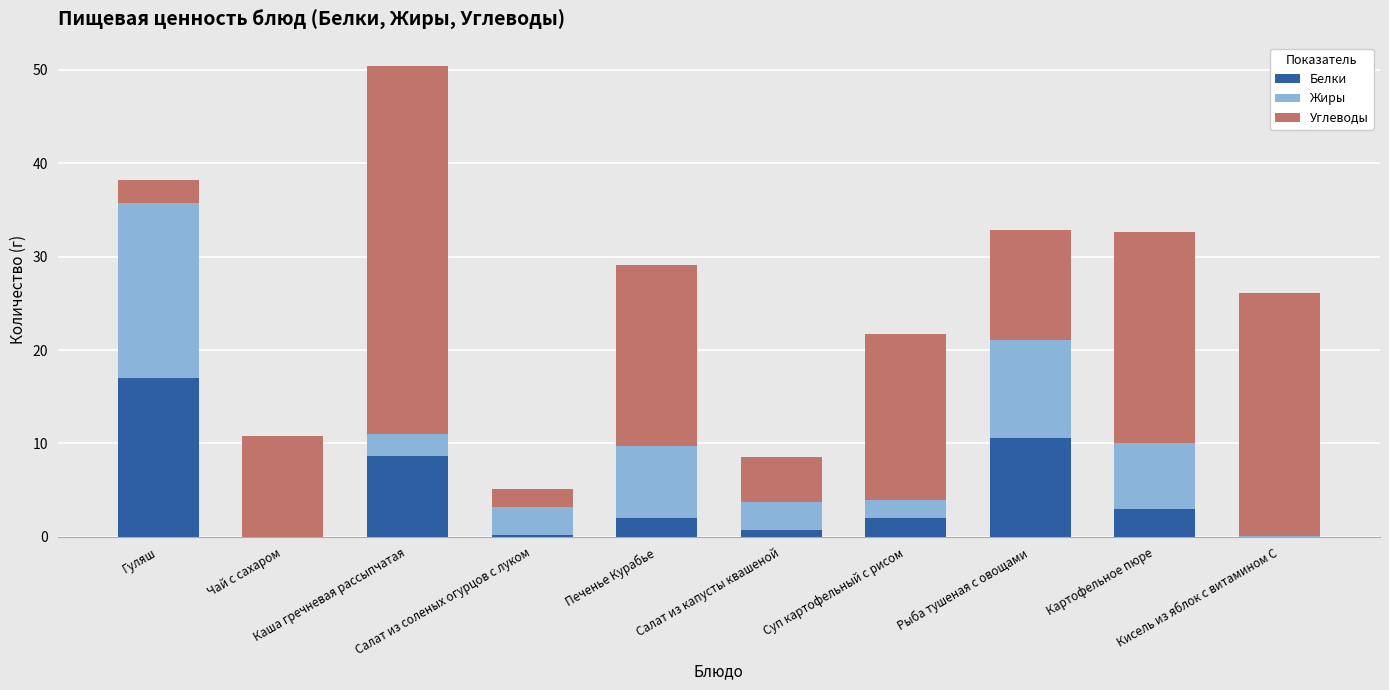

What are all the series names shown in the legend?

Белки, Жиры, Углеводы